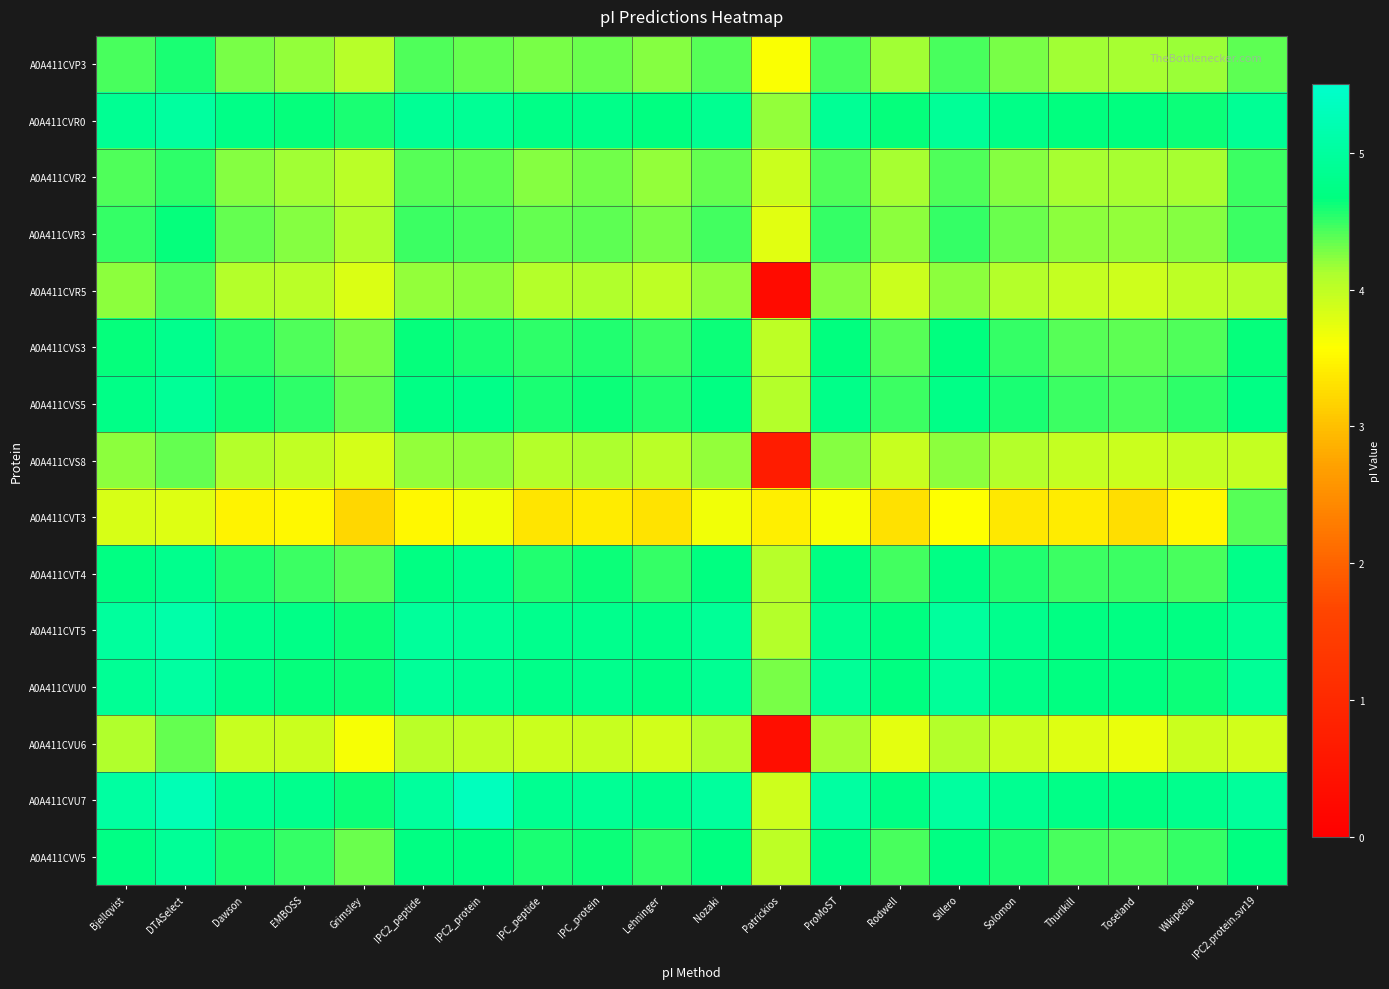

What is the spread (max minus min) of values at Sillero?

1.4